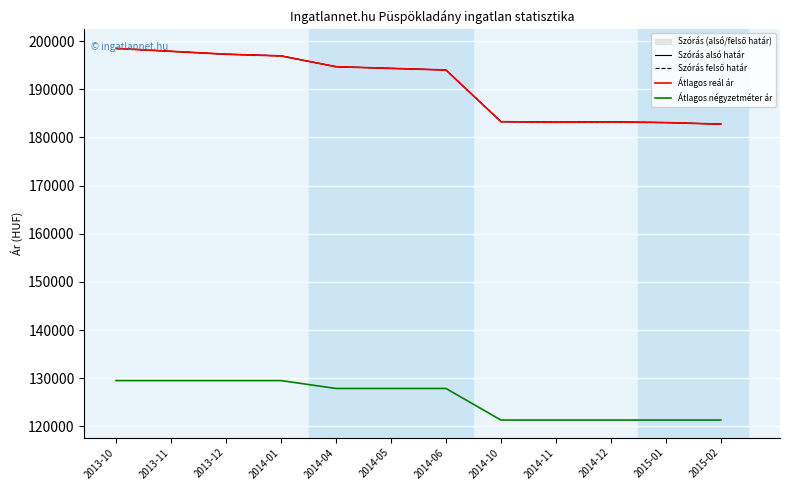

What is the greatest value displayed?

198495